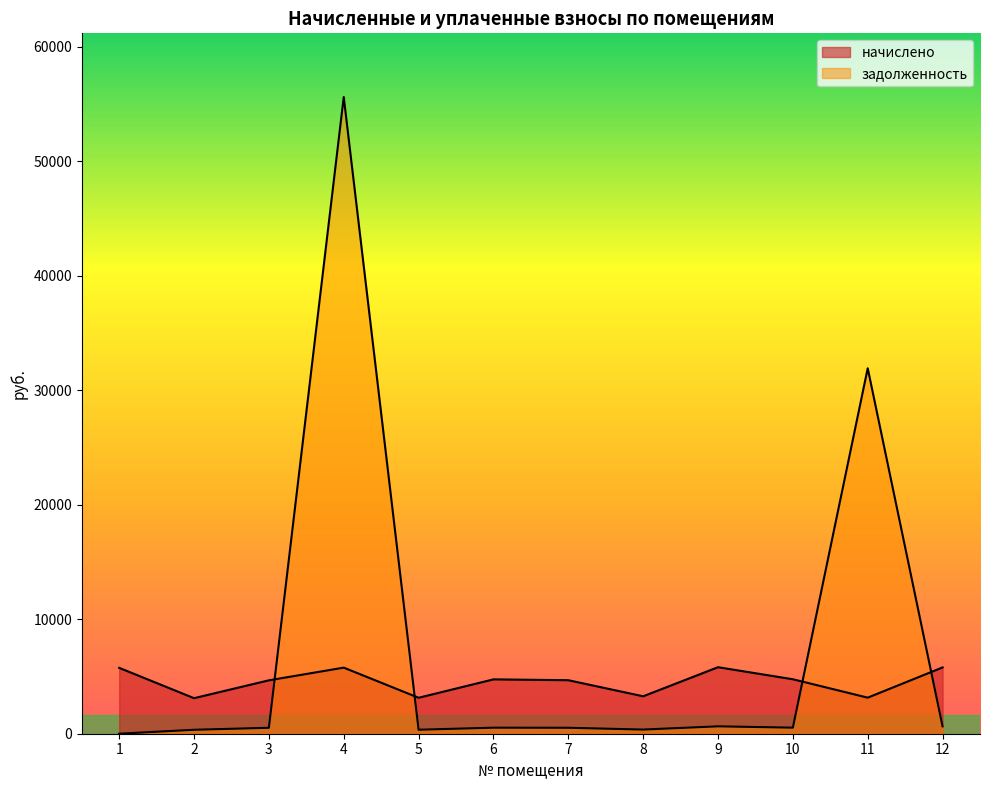

List the series in order of their peak value, highest first.

задолженность, начислено